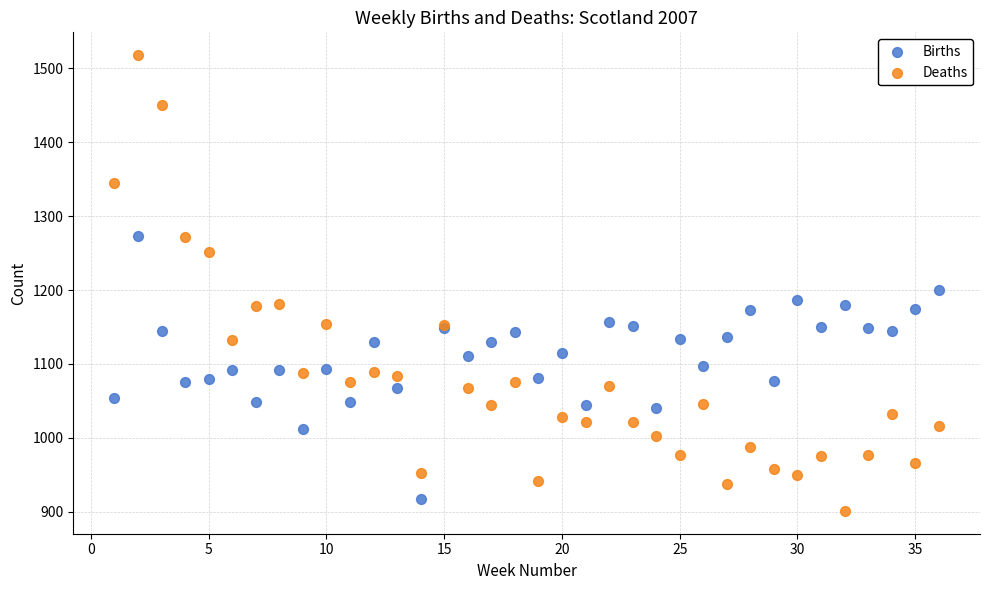

In the Deaths series, what Y value is closest to 1209?

1181